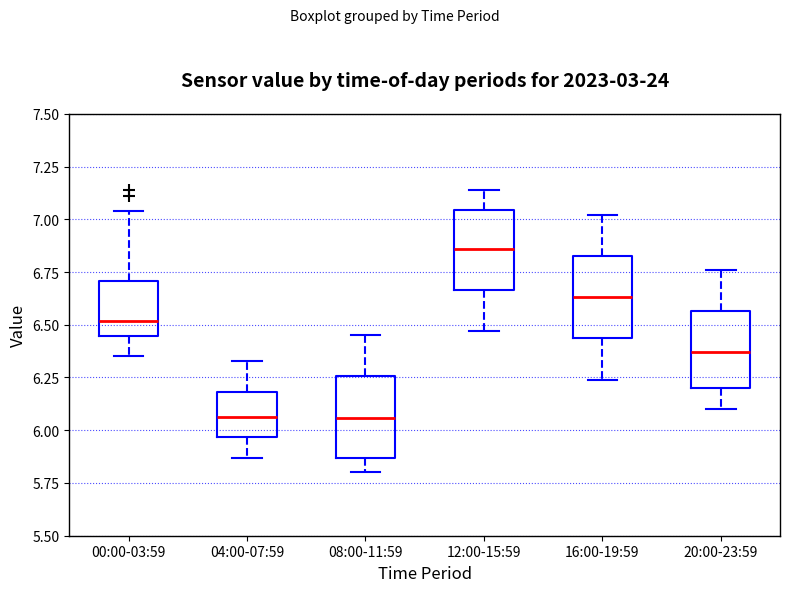

Reading left to right, read every box against the y-axis: the position of its median line, the range the box covers, and the ends of its whiskers. The values are not printed on the chart, so give them approximately, as read against the axis.

00:00-03:59: median 6.50, box 6.45 to 6.70, whiskers 6.35 to 7.05
04:00-07:59: median 6.05, box 5.95 to 6.20, whiskers 5.85 to 6.35
08:00-11:59: median 6.05, box 5.85 to 6.25, whiskers 5.80 to 6.45
12:00-15:59: median 6.85, box 6.65 to 7.05, whiskers 6.45 to 7.15
16:00-19:59: median 6.65, box 6.45 to 6.85, whiskers 6.25 to 7.00
20:00-23:59: median 6.35, box 6.20 to 6.55, whiskers 6.10 to 6.75